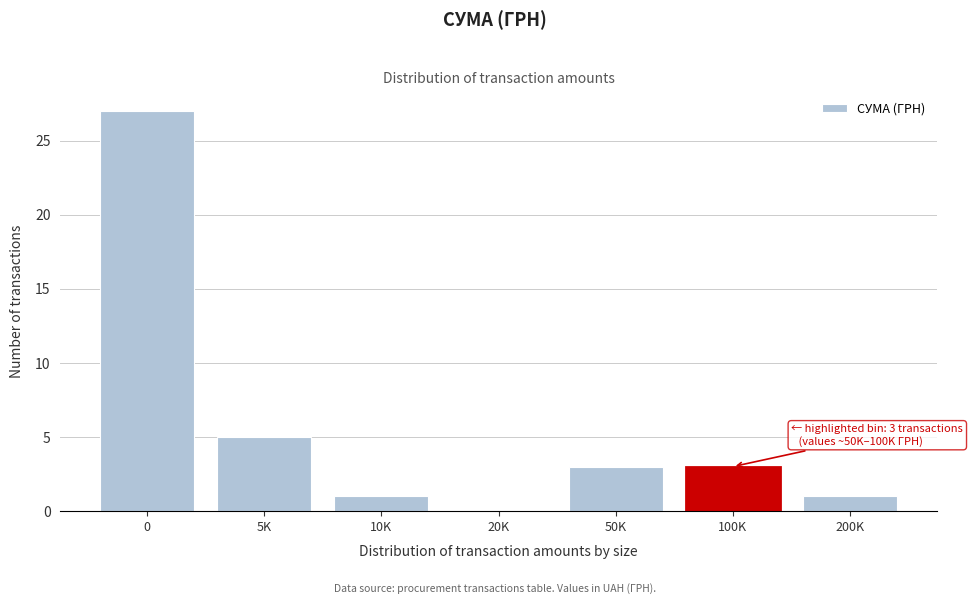

Reading right to left, transcribe all the data shown in this chart.

200K=1	100K=3	50K=3	20K=0	10K=1	5K=5	0=27